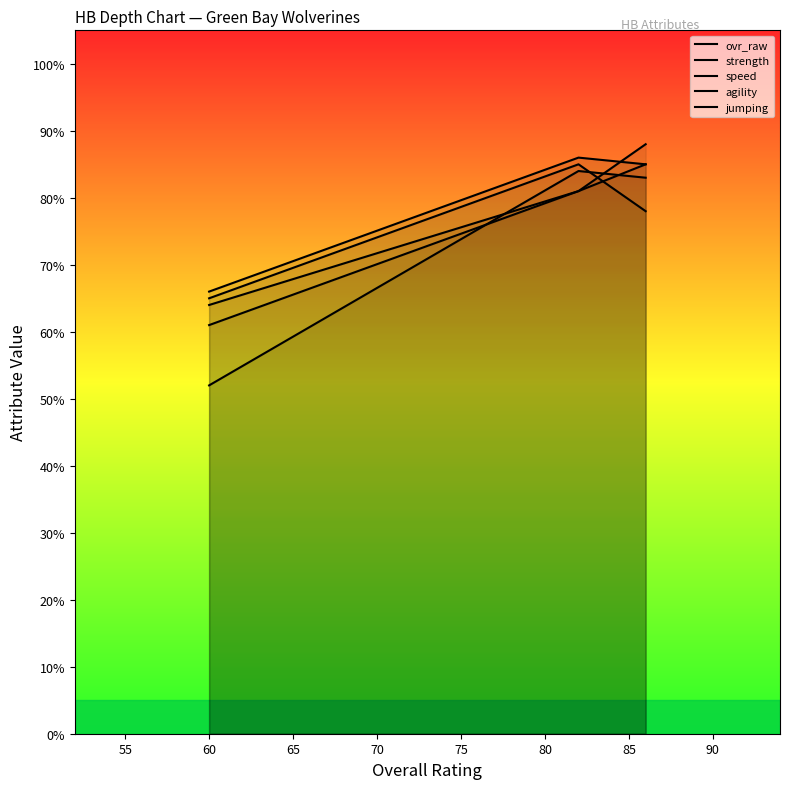

How many data points in speed are less than 85?

1